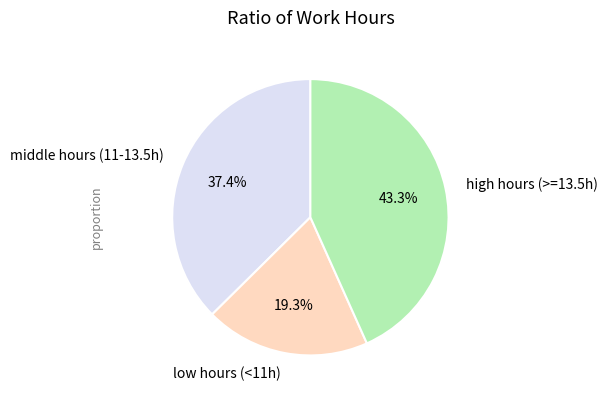

Does middle hours (11-13.5h) represent more than half of the total?

No